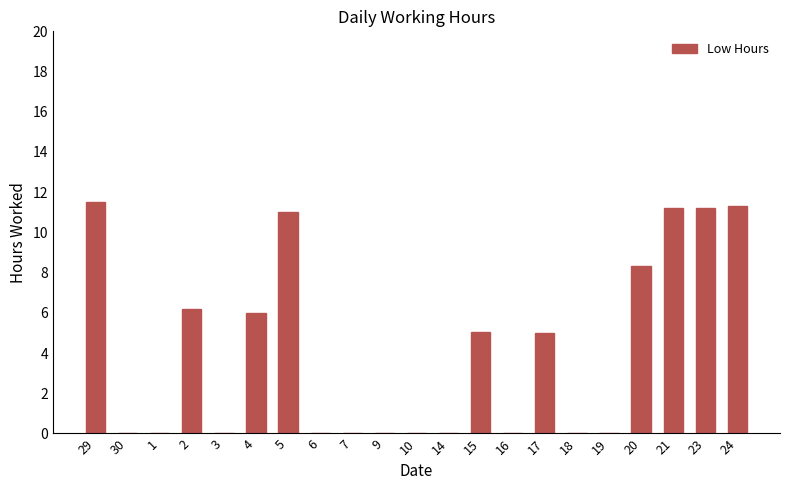

What is the change in value from 2 to 21?

+5.0